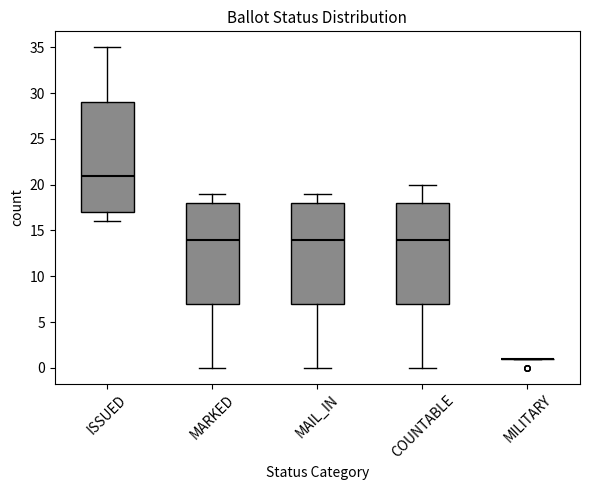

Reading left to right, read every box against the y-axis: the position of its median line, the range the box covers, and the ends of its whiskers. The values are not printed on the chart, so give them approximately, as read against the axis.

ISSUED: median 21, box 17 to 29, whiskers 16 to 35
MARKED: median 14, box 7 to 18, whiskers 0 to 19
MAIL_IN: median 14, box 7 to 18, whiskers 0 to 19
COUNTABLE: median 14, box 7 to 18, whiskers 0 to 20
MILITARY: box collapsed to a line at 1, whiskers 1 to 1